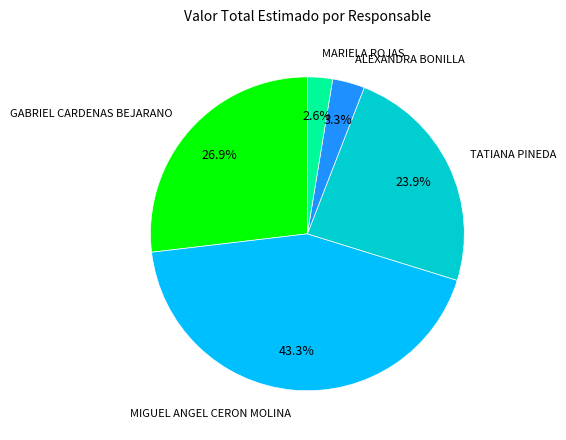

Does TATIANA PINEDA account for over 50% of the chart?

No